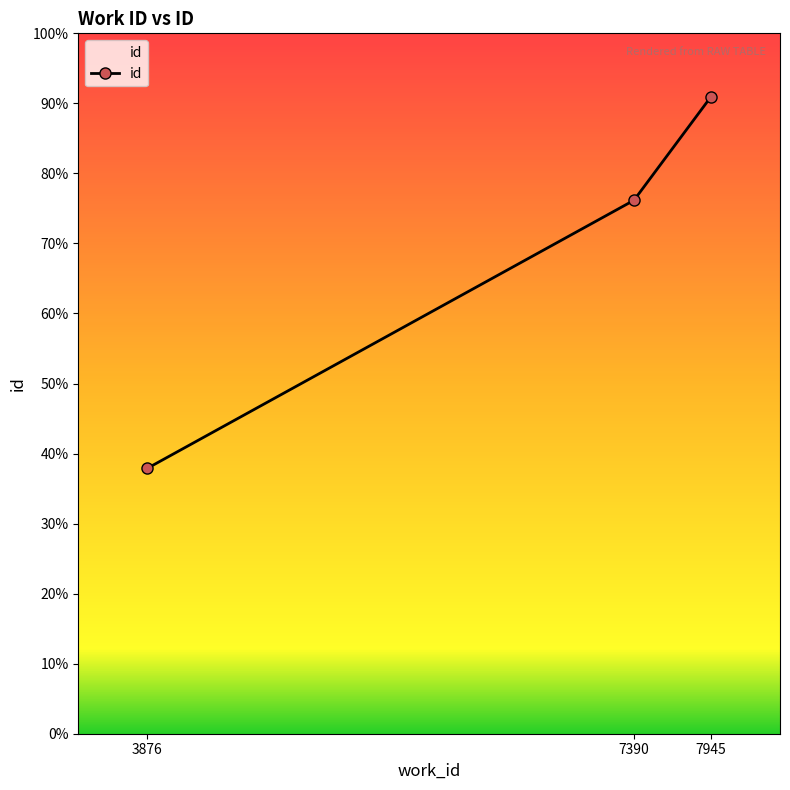

Reading right to left, list all the values displayed in this chart.

24087	20180	10044